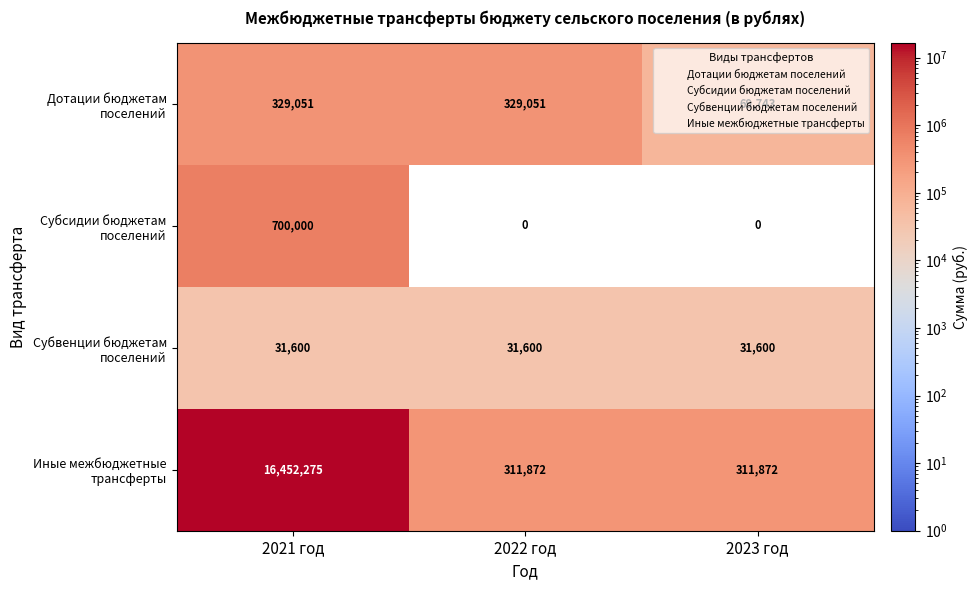

What is the greatest value displayed?

16452275